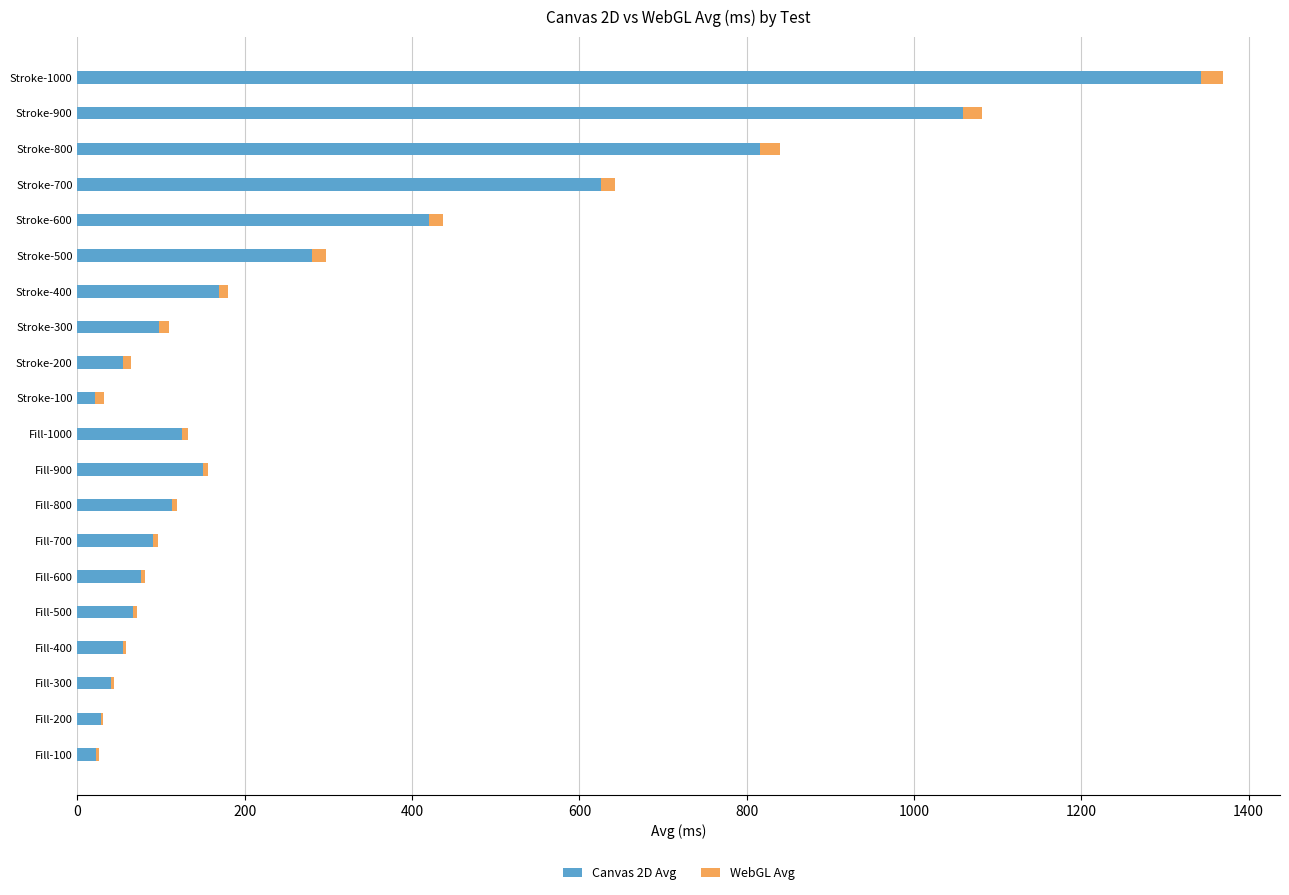

At which label does Canvas 2D Avg reach its peak?

Stroke-1000